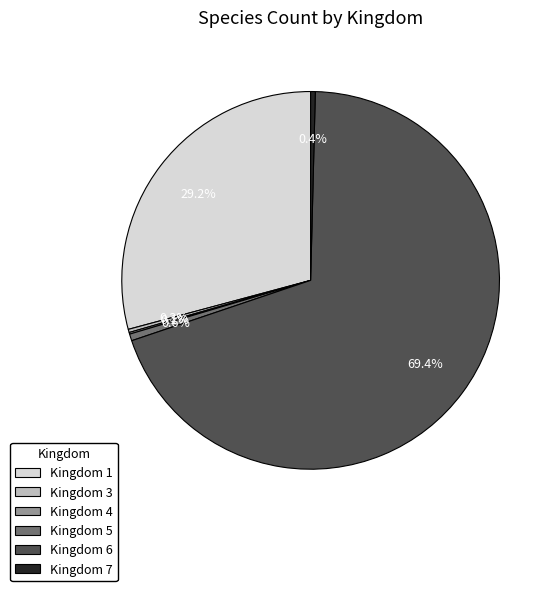

Is there a majority slice in this chart?

Yes